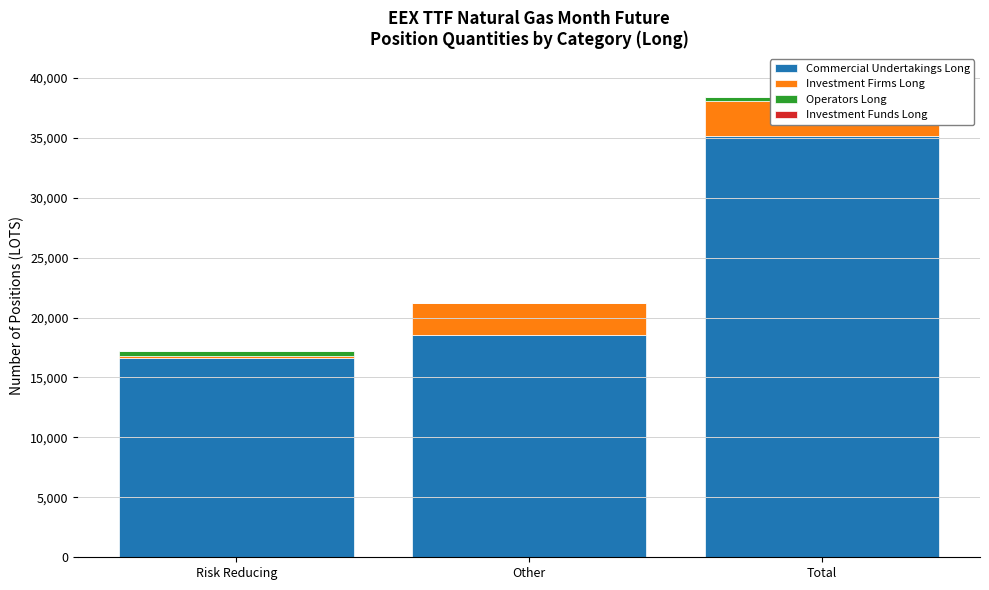

What is the spread (max minus min) of values at Total?

35171.6